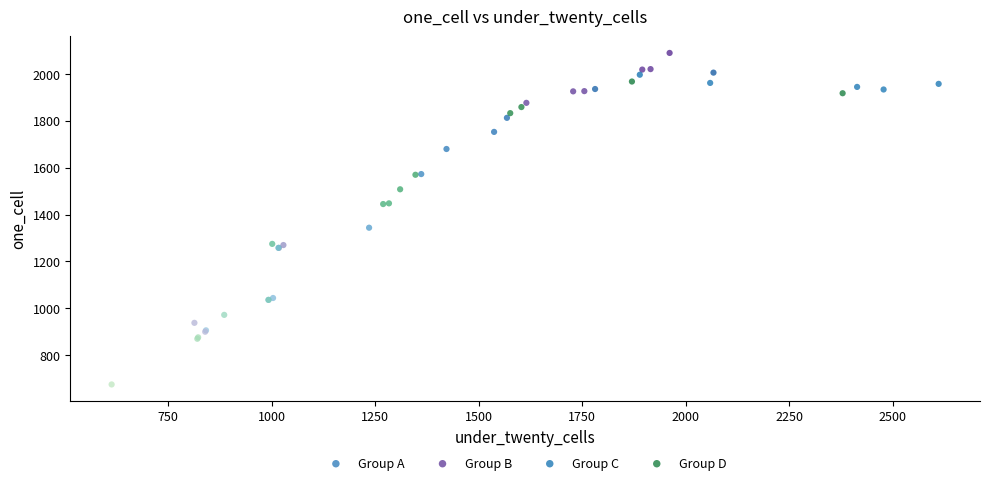

Which series has the widest spread of Y values?

Group C